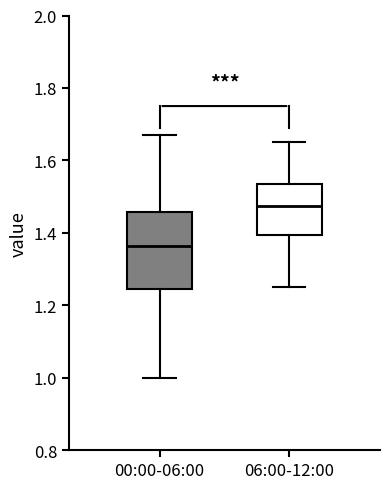

Where does the median line of the box for 06:00-12:00 sit on the y-axis? The values are not printed on the chart, so give them approximately, as read against the axis.

1.48